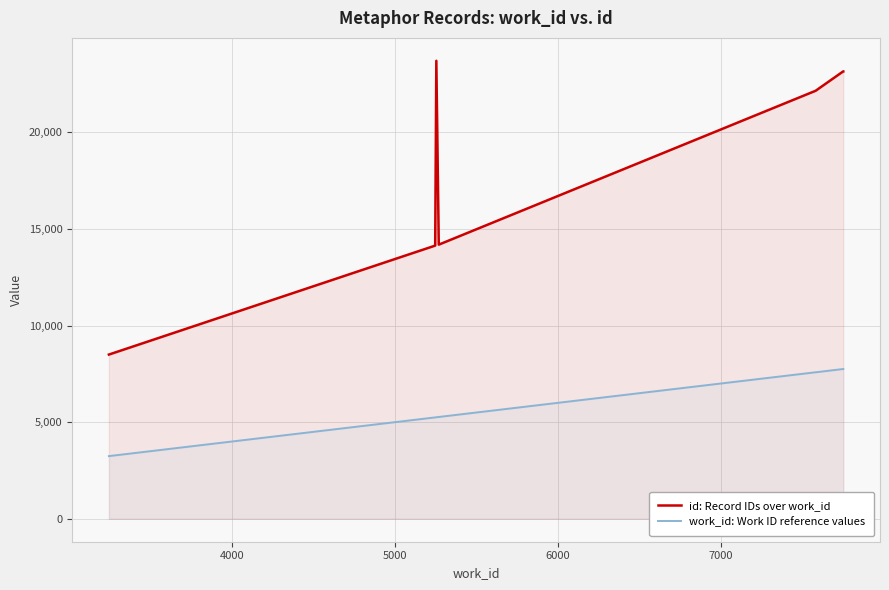

How many series are shown in this chart?

2